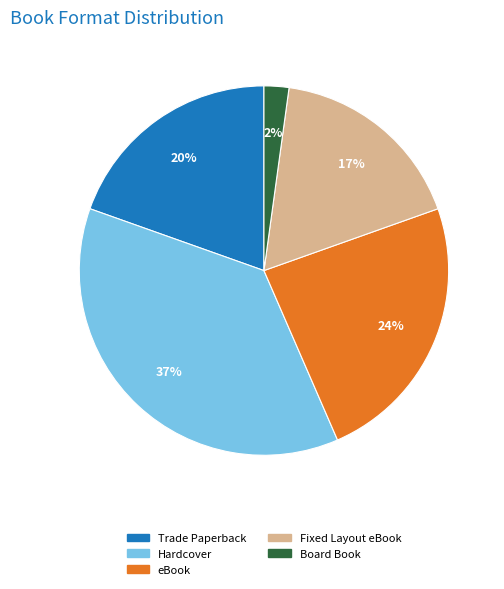

How many slices are in this pie chart?

5